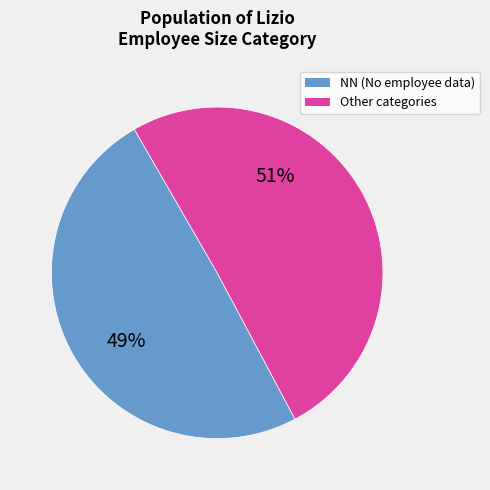

To the nearest percent, what is the average slice percentage?

50%